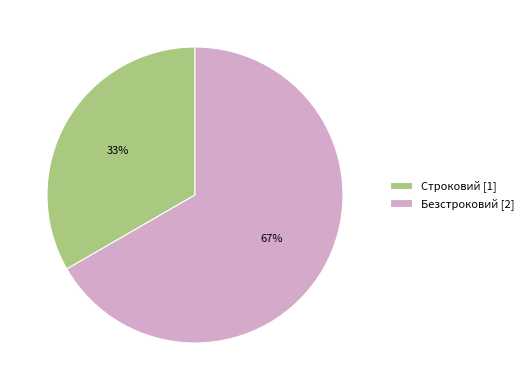

To the nearest percent, what is the combined percentage of Безстроковий [2] and Строковий [1]?

100%